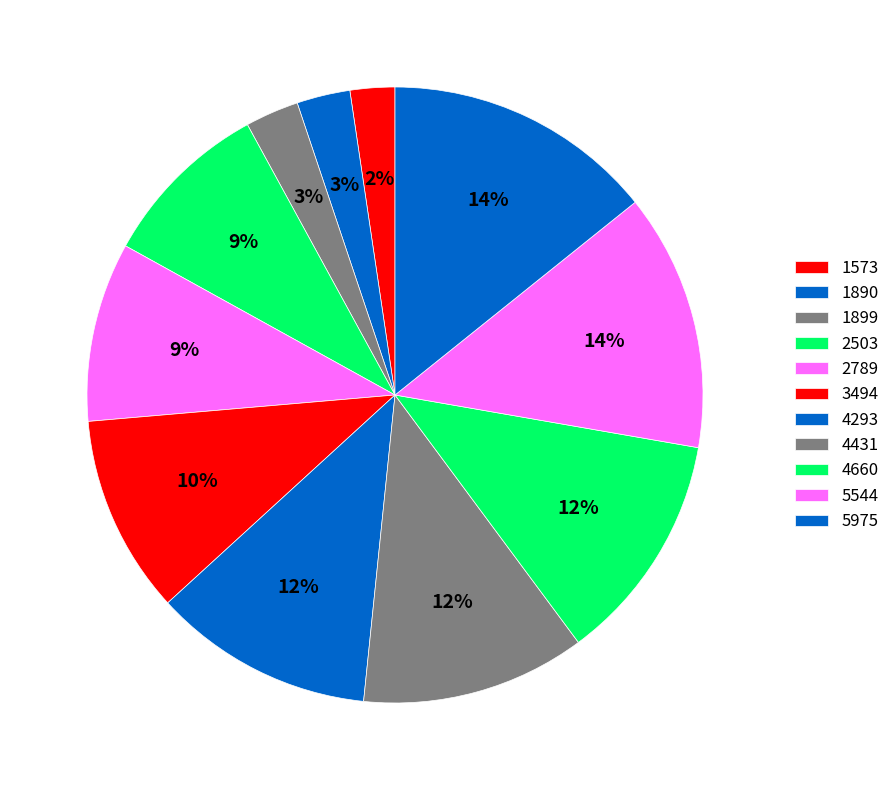

Does any single category account for the majority?

No